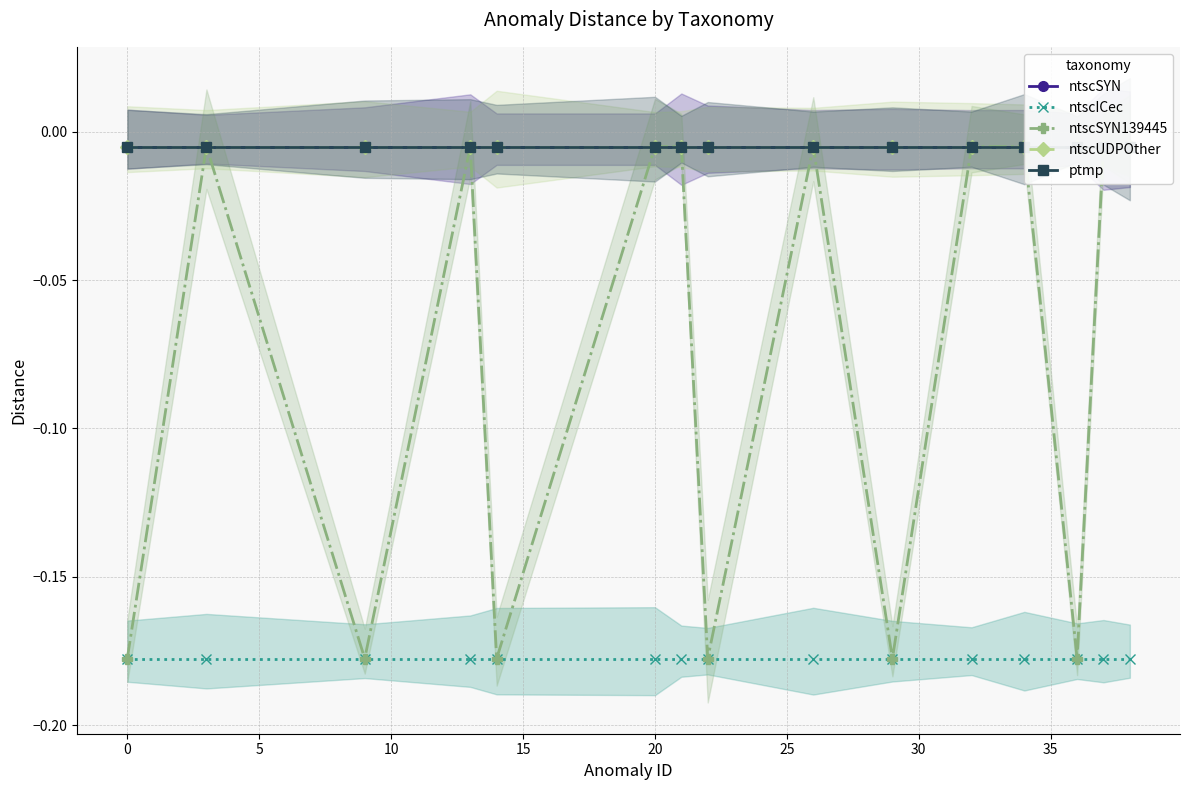

Is it true that ntscUDPOther equals -0.0 at 0?

False